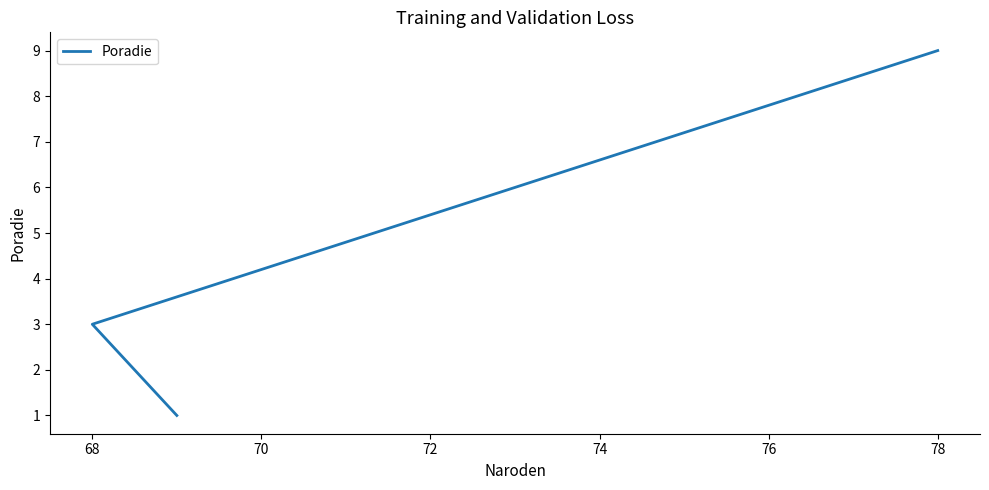

Which has a higher value, 70 or 66?

70